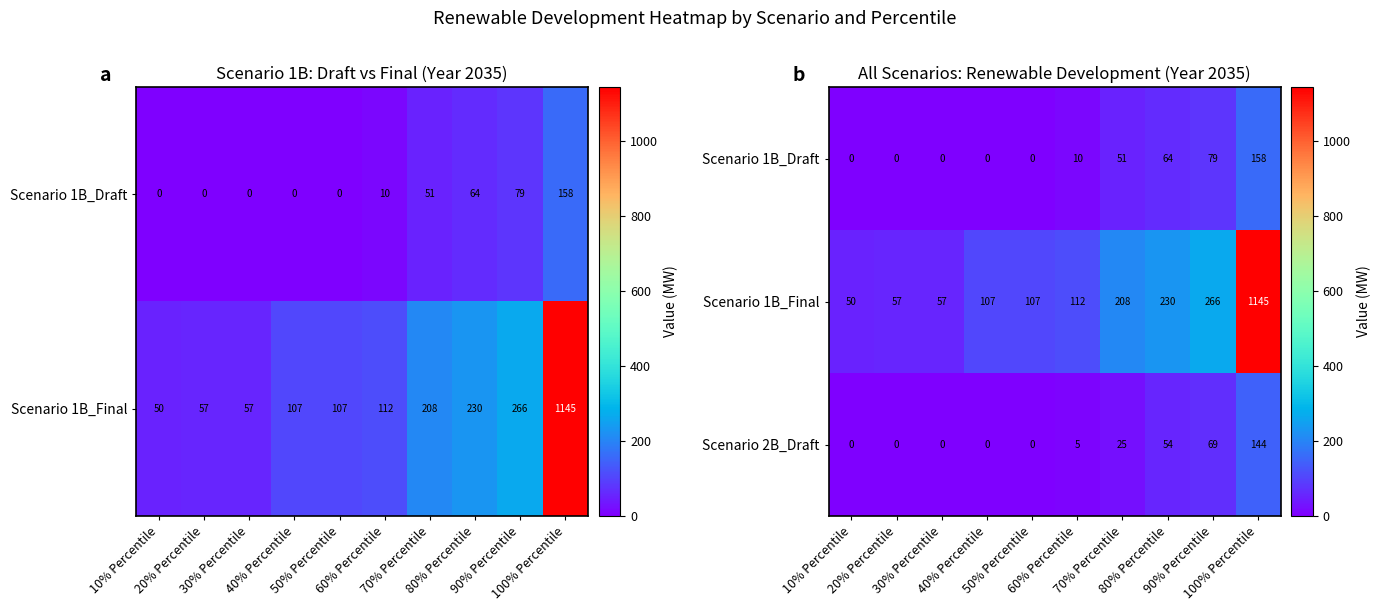

The Scenario 2B_Draft series shows 80.5 at 80% Percentile. True or false?

False